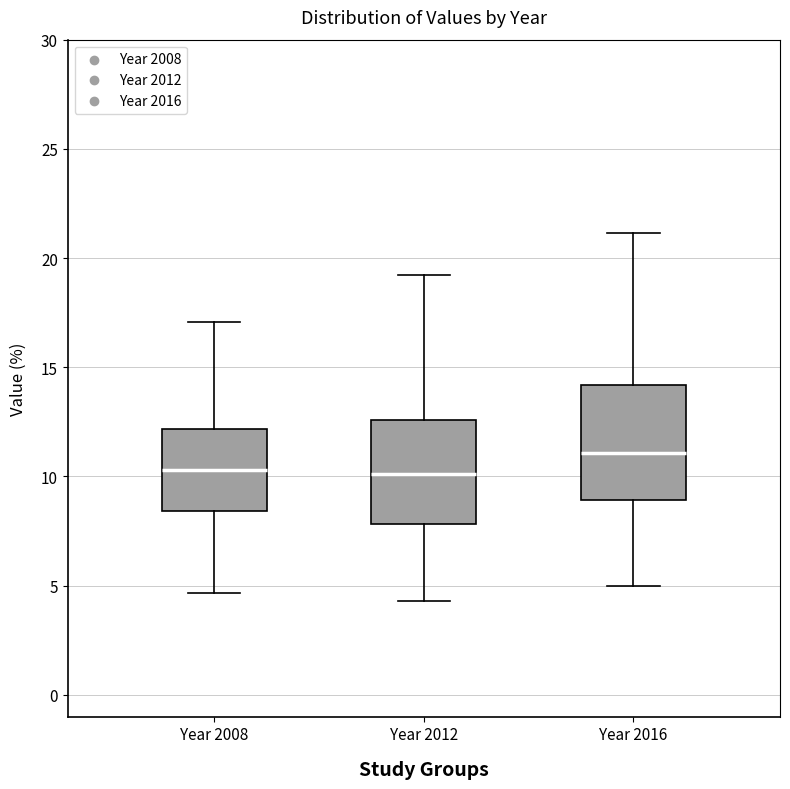

Reading left to right, read every box against the y-axis: the position of its median line, the range the box covers, and the ends of its whiskers. The values are not printed on the chart, so give them approximately, as read against the axis.

Year 2008: median 10.5, box 8.5 to 12.0, whiskers 4.5 to 17.0
Year 2012: median 10.0, box 8.0 to 12.5, whiskers 4.5 to 19.0
Year 2016: median 11.0, box 9.0 to 14.0, whiskers 5.0 to 21.0